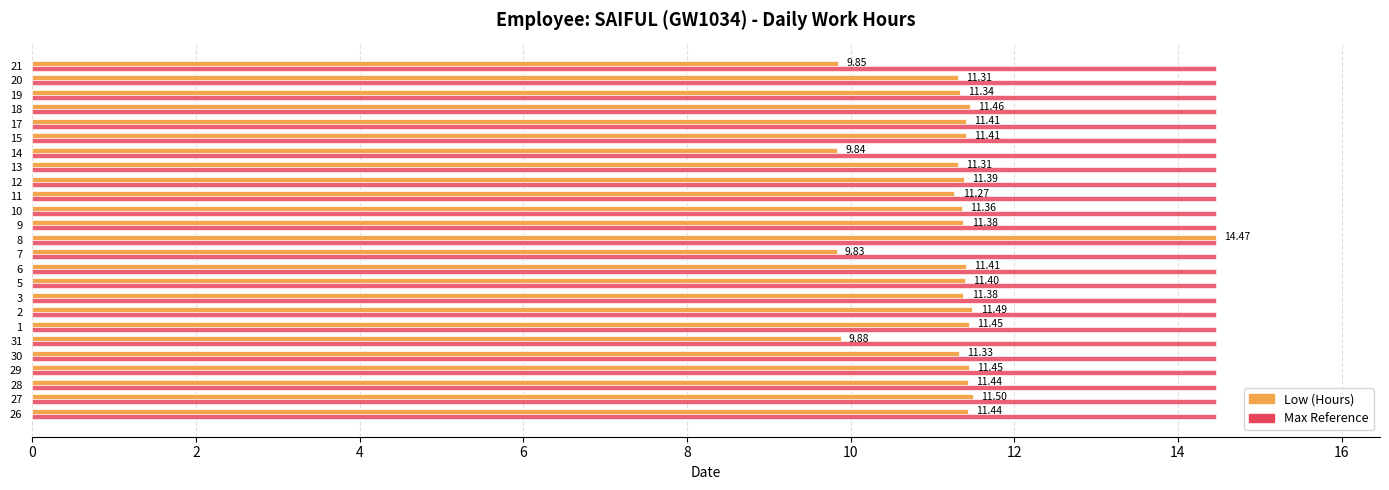

What is the total value across all series at 5?

25.9